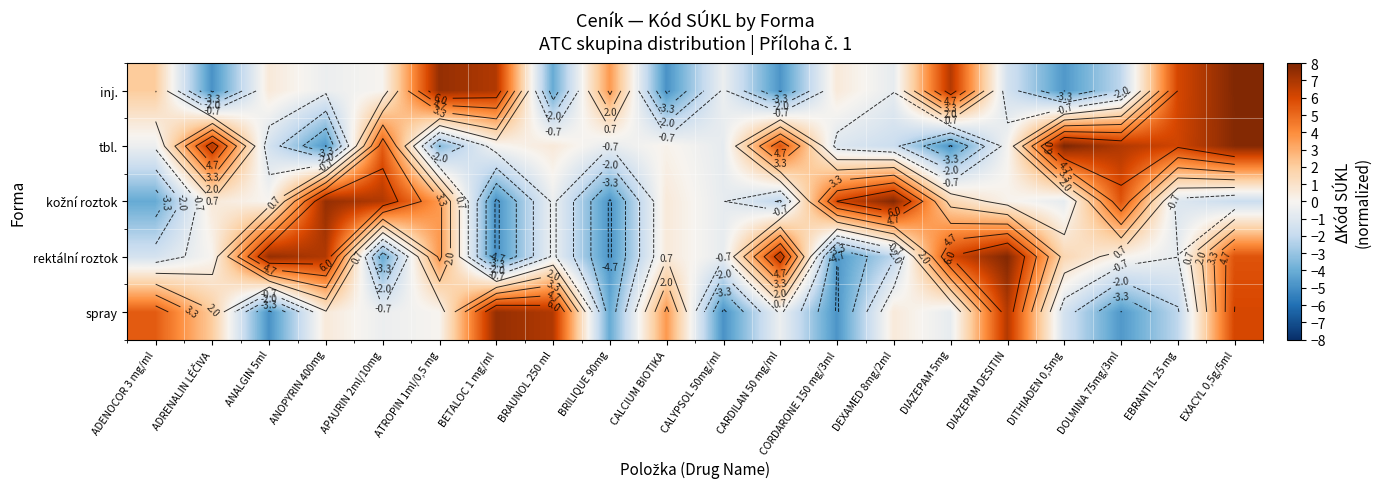

The value of kožní roztok at ANALGIN 5ml is 0.0. True or false?

True